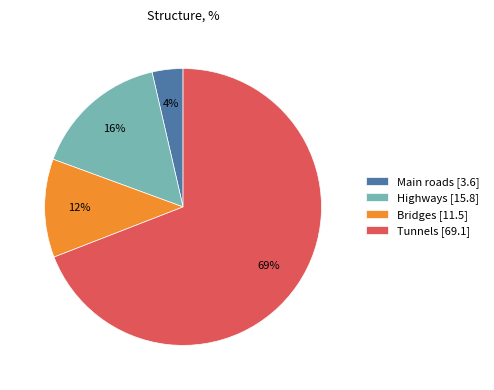

Rank the categories by value from highest to lowest.

Tunnels, Highways, Bridges, Main roads